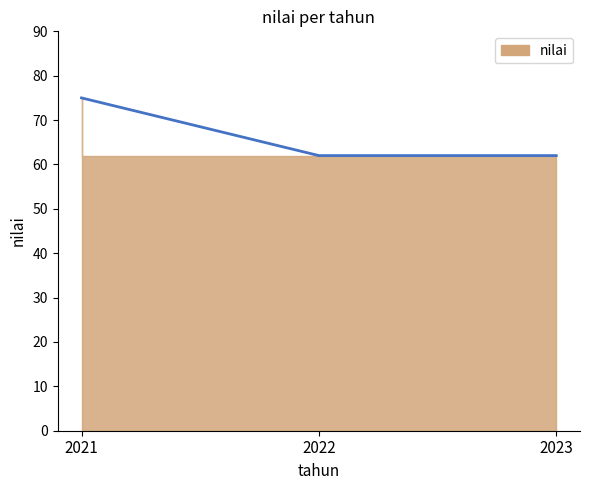

How many values are between 62 and 75?

3